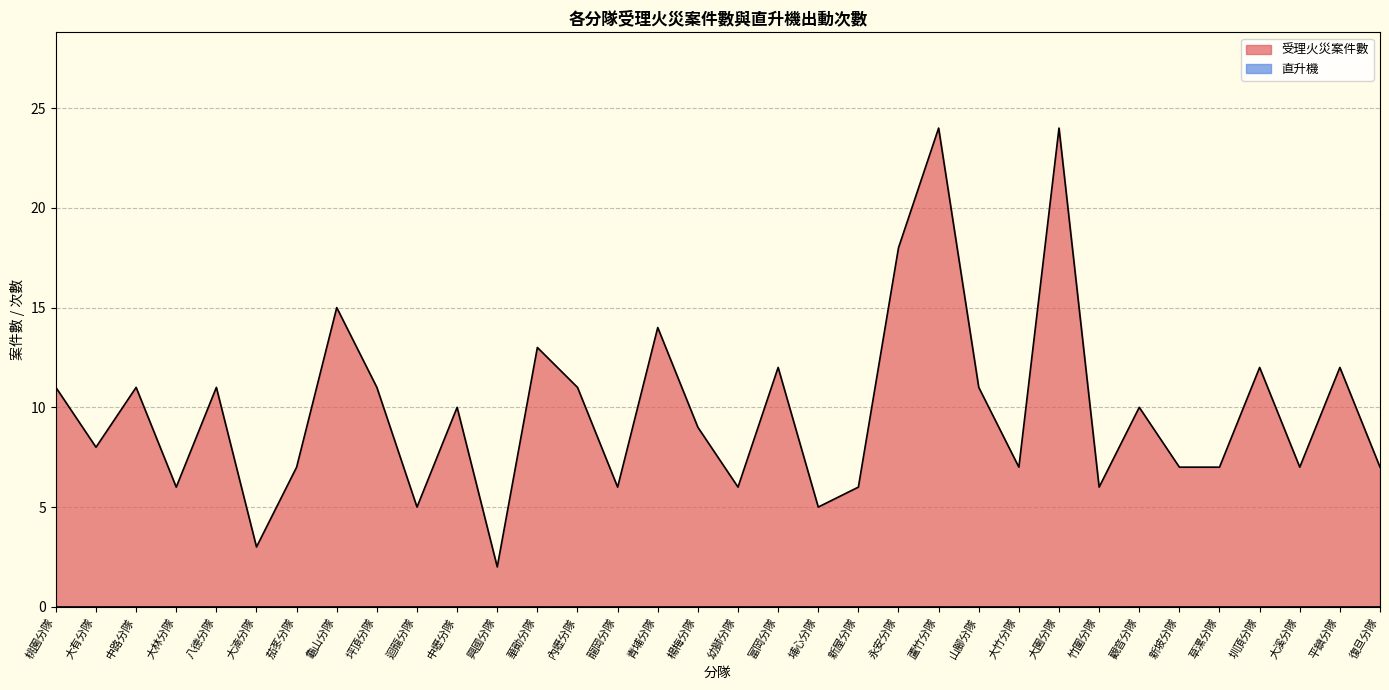

True or false: there are more than 2 points higher than both neighbors.

True